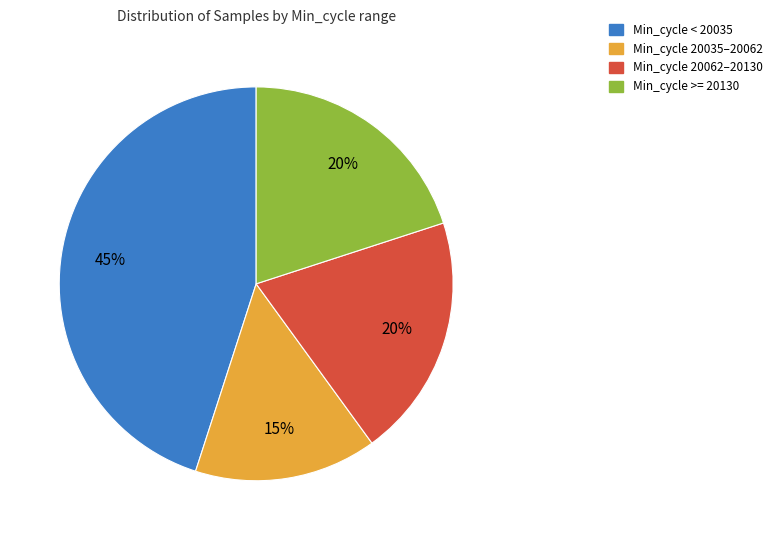

Count the number of slices in the pie.

4